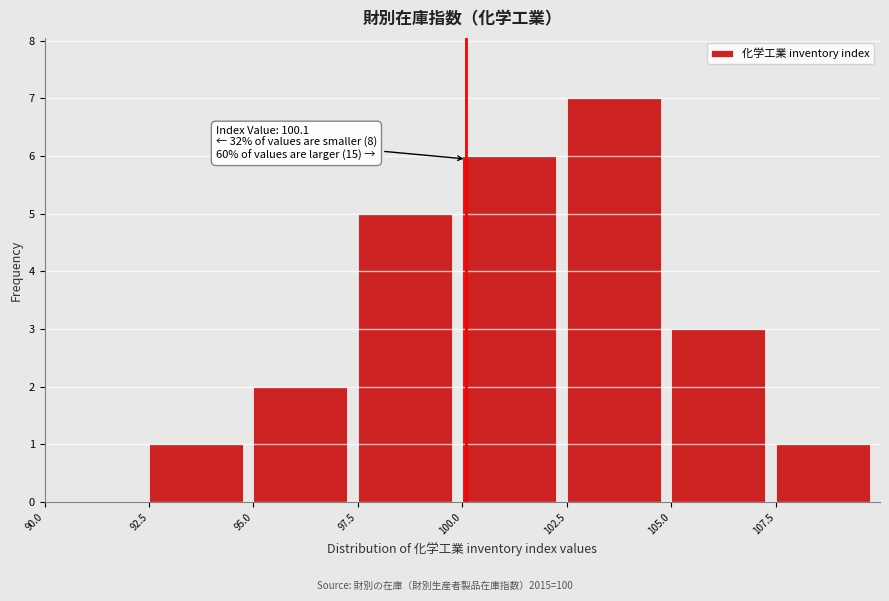

Which range on the x-axis has the tallest bar?

102.5 to 105.0